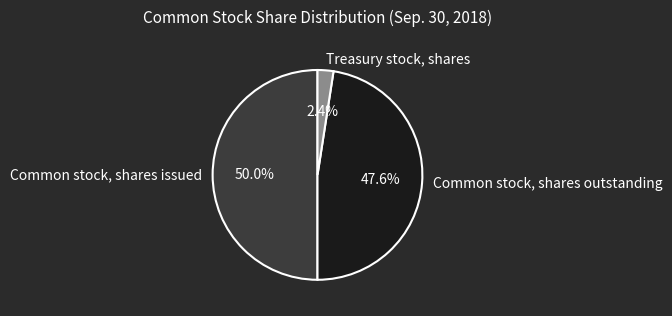

How many segments does this pie chart have?

3